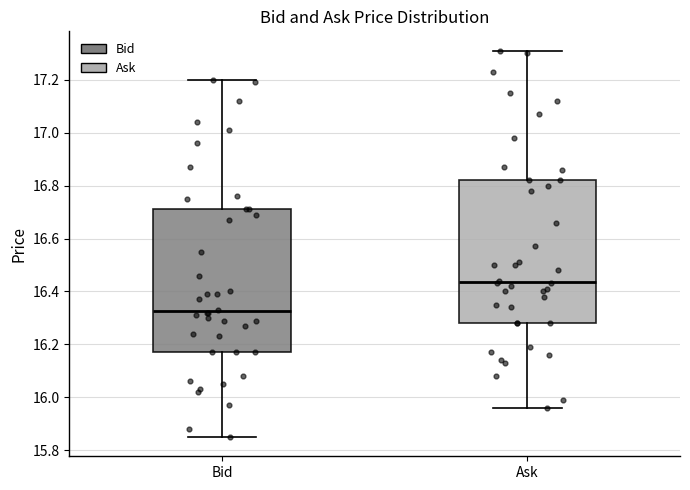

Where does the median line of the box for Bid sit on the y-axis? The values are not printed on the chart, so give them approximately, as read against the axis.

16.32